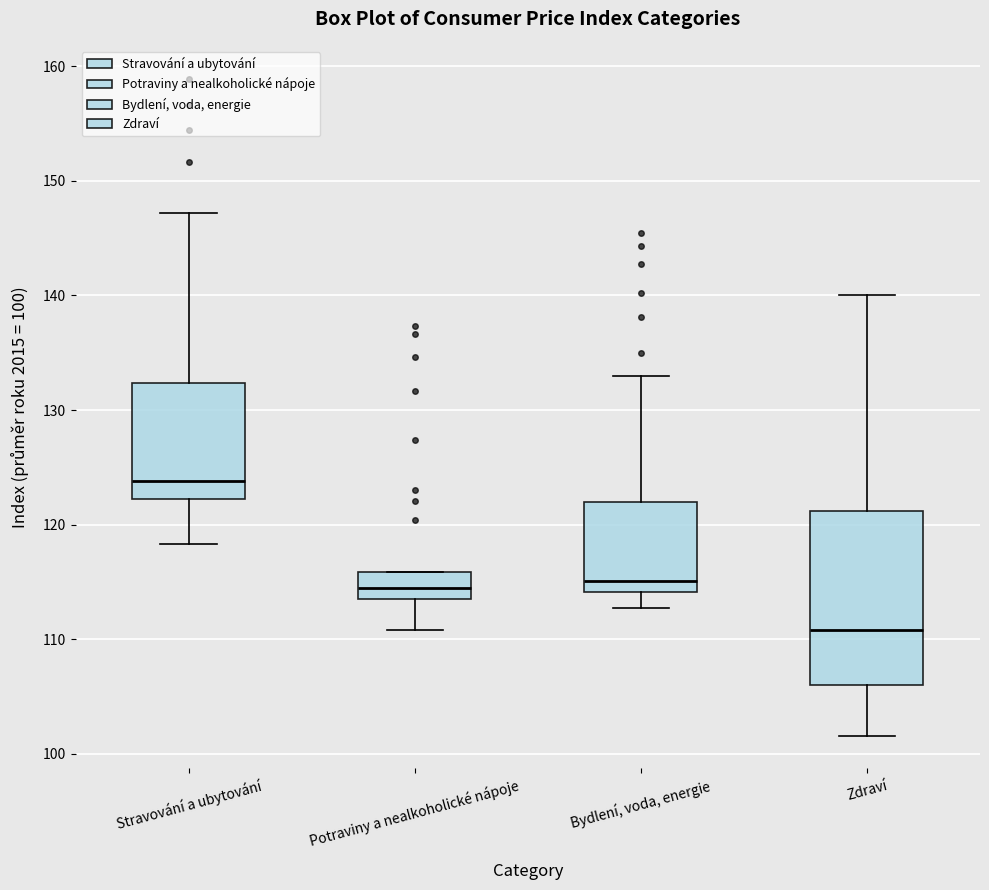

Reading left to right, transcribe this box plot: for each box, give where its median line is, the range the box spans, and where its two whiskers end, as read against the y-axis. The values are not printed on the chart, so give them approximately, as read against the axis.

Stravování a ubytování: median 124, box 122 to 132, whiskers 118 to 147
Potraviny a nealkoholické nápoje: median 115, box 114 to 116, whiskers 111 to 116
Bydlení, voda, energie: median 115, box 114 to 122, whiskers 113 to 133
Zdraví: median 111, box 106 to 121, whiskers 102 to 140